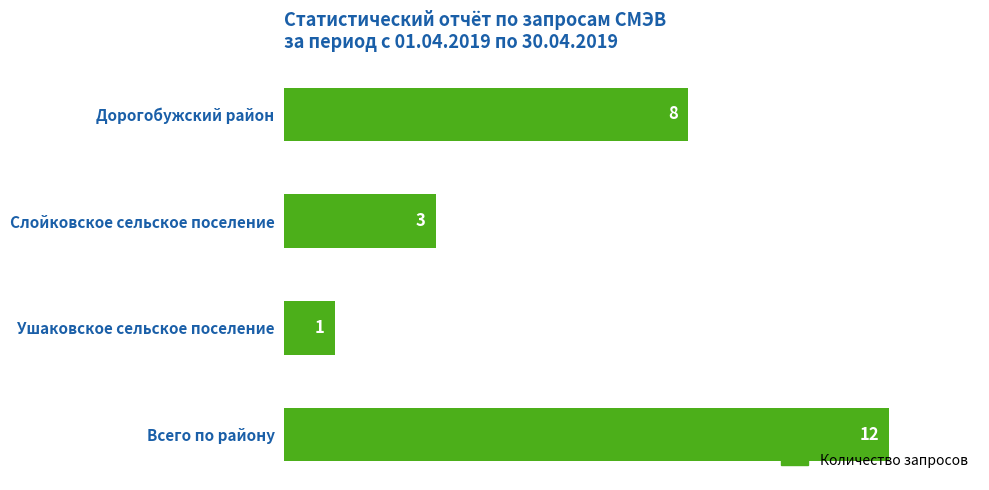

Reading top to bottom, what are all the values shown in this chart?

8	3	1	12